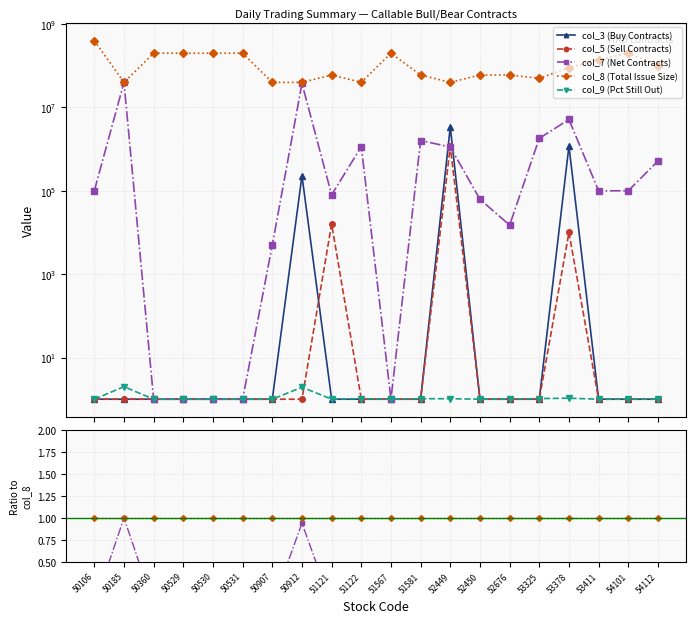

The value of col_9 (Pct Still Out) at 51122 is 0.0. True or false?

True